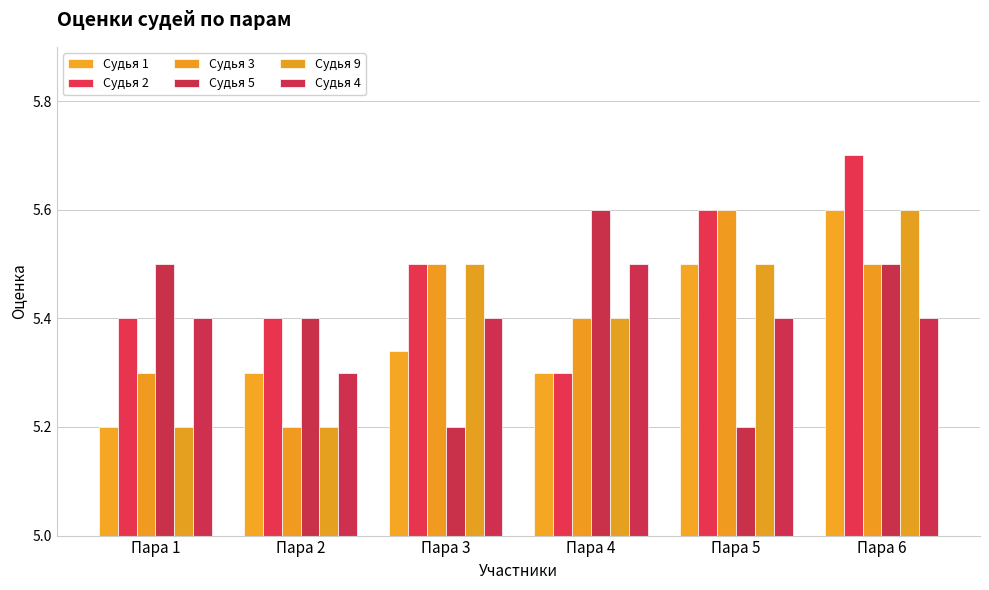

The value of Судья 2 at Пара 3 is 8.1. True or false?

False